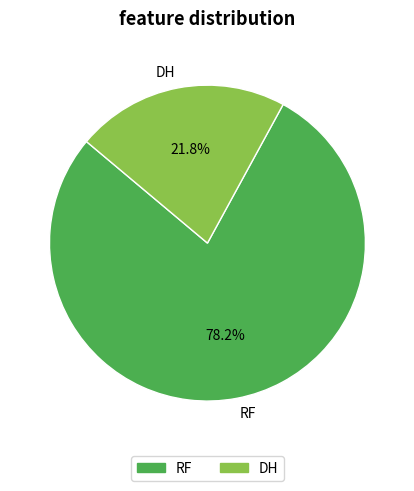

What portion of the pie excludes RF?

21.8%